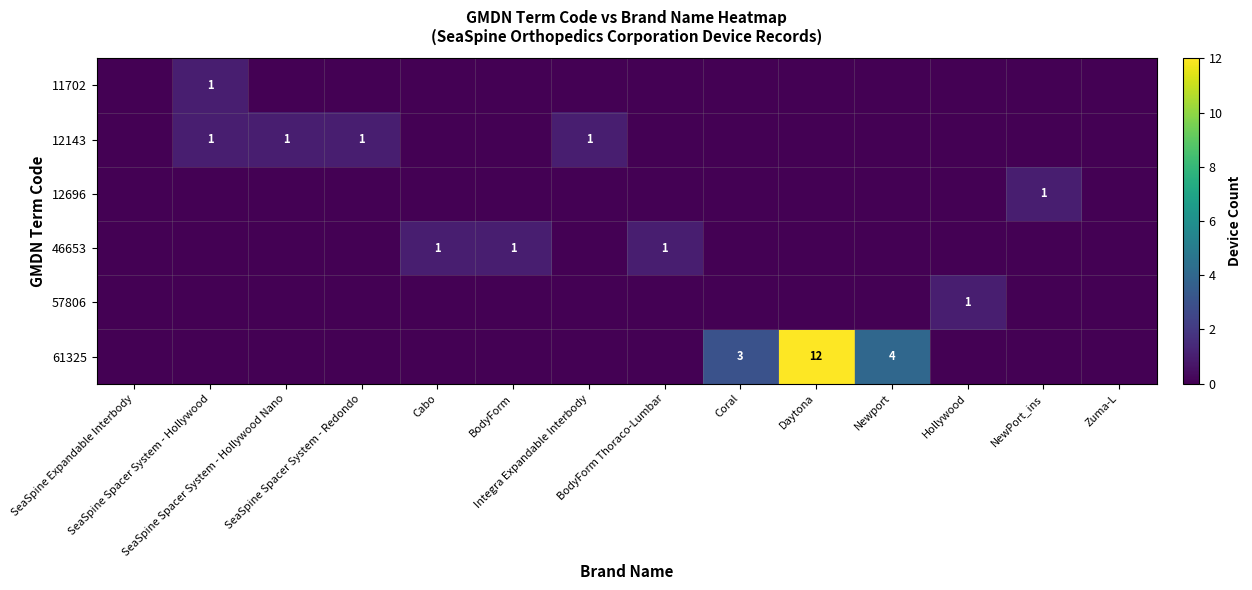

How many positive values does the 46653 series have?

3